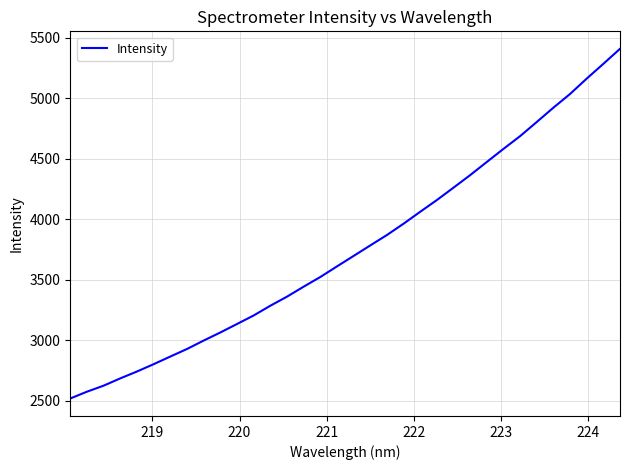

What is the difference between the maximum and minimum values?

2889.7